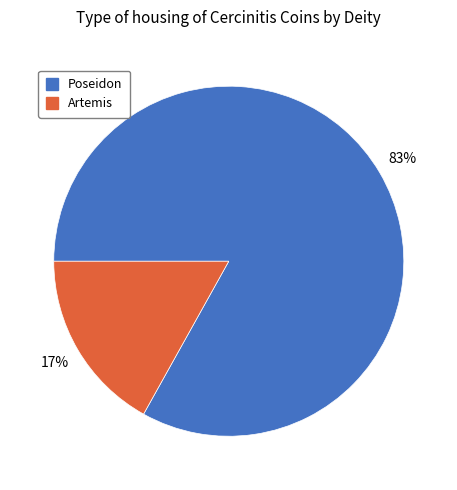

Is there any slice that represents more than half of the pie?

Yes